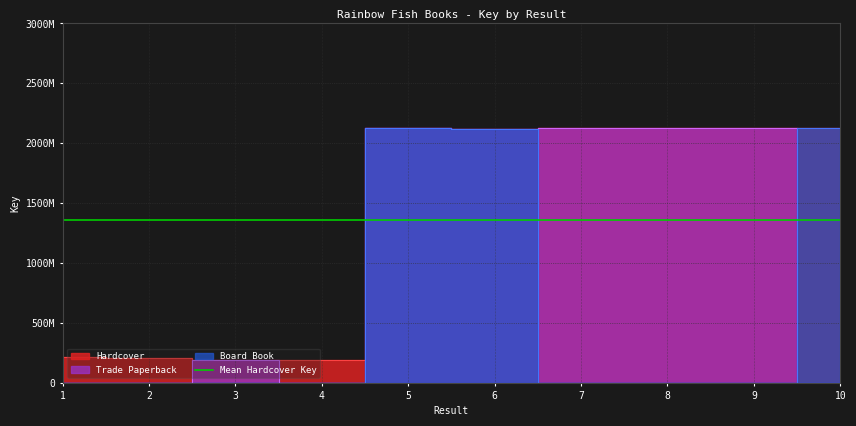

The Trade Paperback series shows 1143681899 at 6. True or false?

False